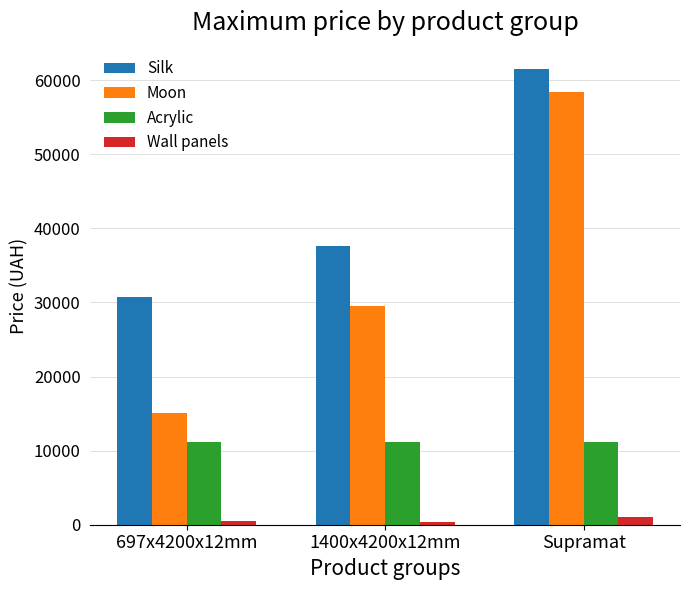

Between 1400x4200x12mm and Supramat, which series saw the biggest shift?

Moon